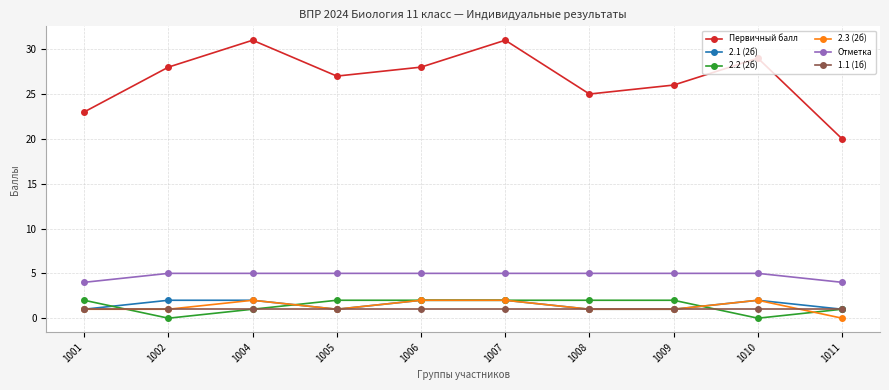

How many lines are shown in the chart?

6